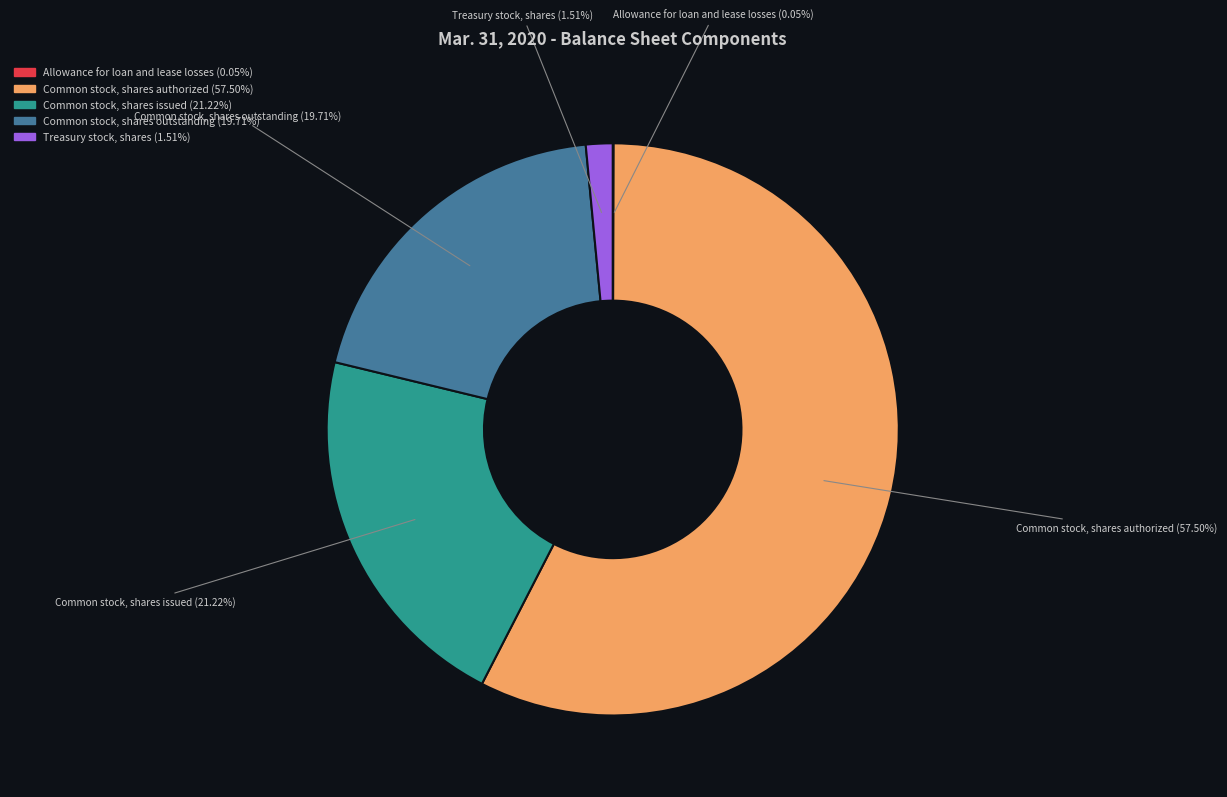

Which category accounts for the majority?

Common stock, shares authorized